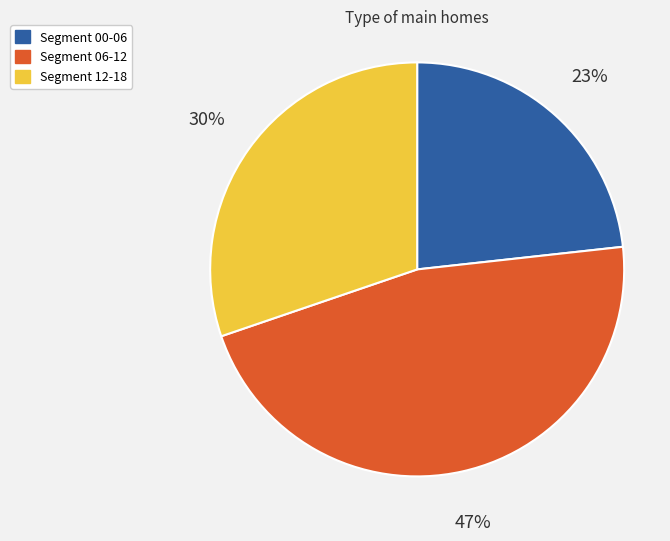

What percentage is the Segment 06-12 slice, to the nearest percent?

47%